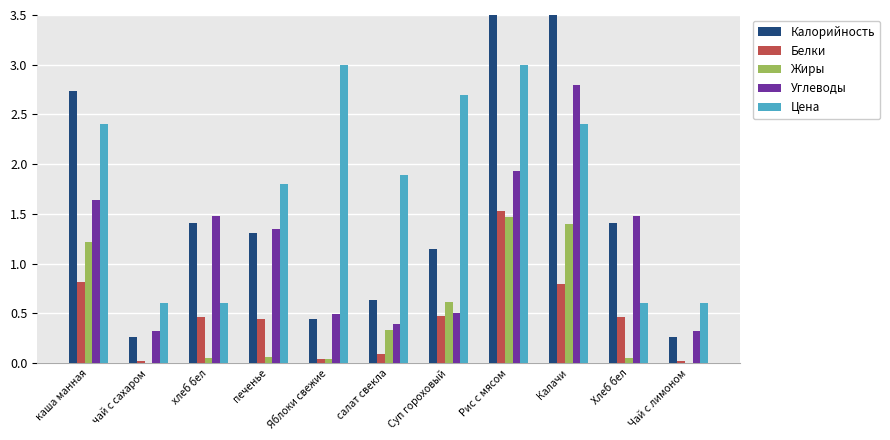

Rank the series at каша манная from lowest to highest value.

Белки, Жиры, Углеводы, Цена, Калорийность